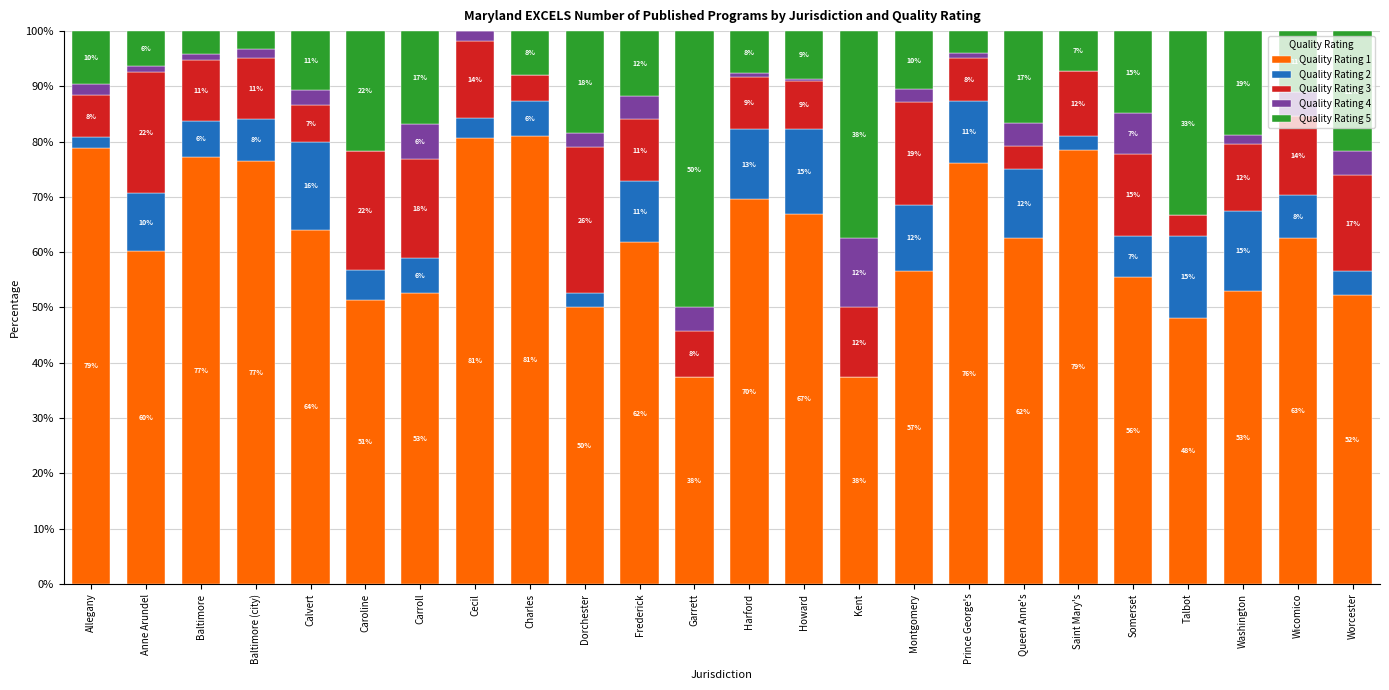

Does the chart contain stacked bars?

Yes